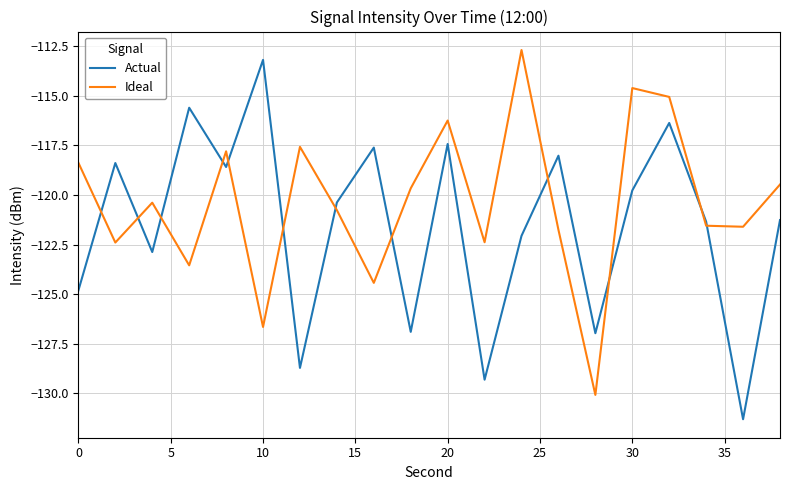

Which series has the largest total across all categories?

Ideal